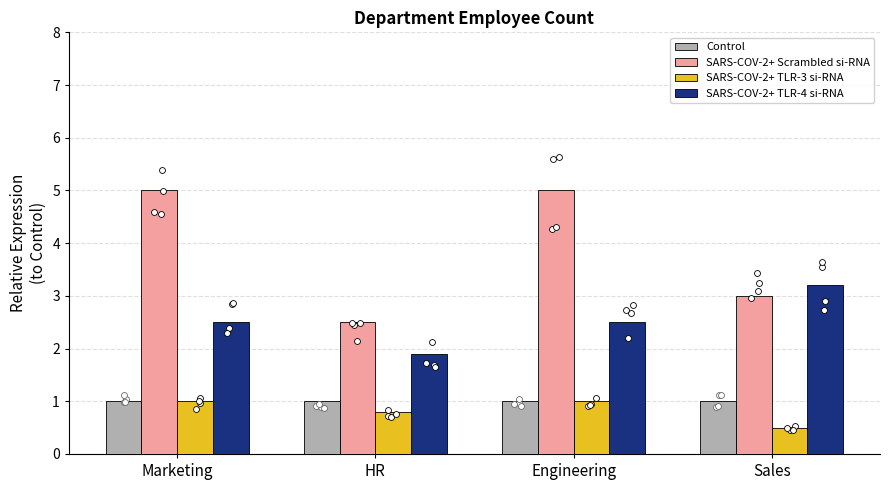

What are all the series names shown in the legend?

Control, SARS-COV-2+ Scrambled si-RNA, SARS-COV-2+ TLR-3 si-RNA, SARS-COV-2+ TLR-4 si-RNA